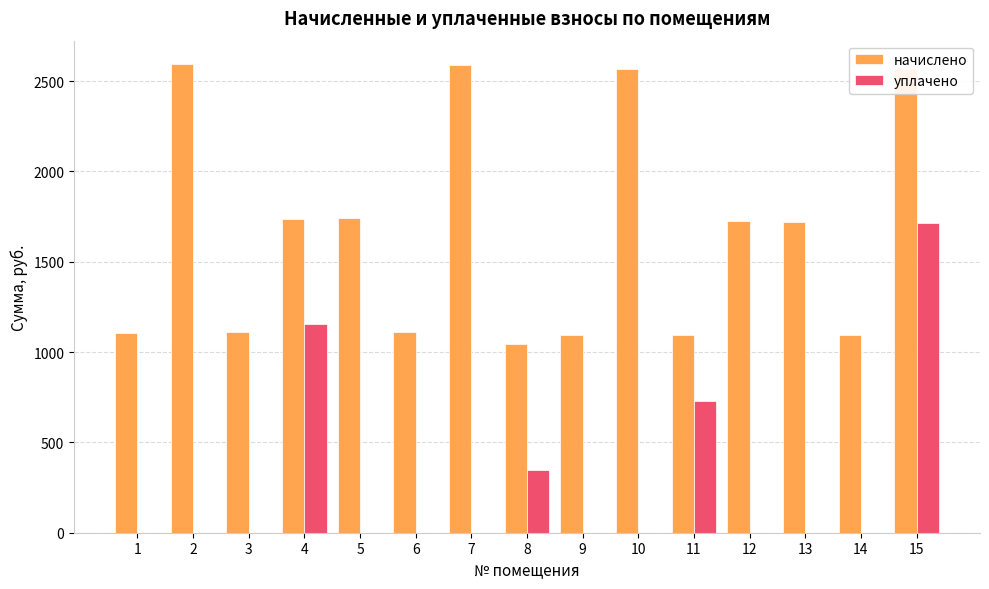

True or false: начислено has a value of 1092.8 at 14.

True